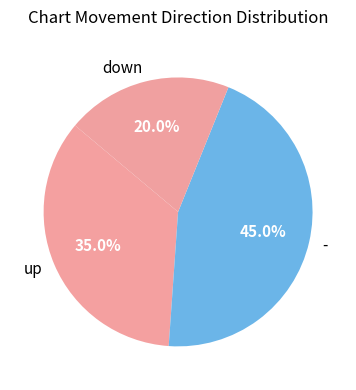

Is there a majority slice in this chart?

No